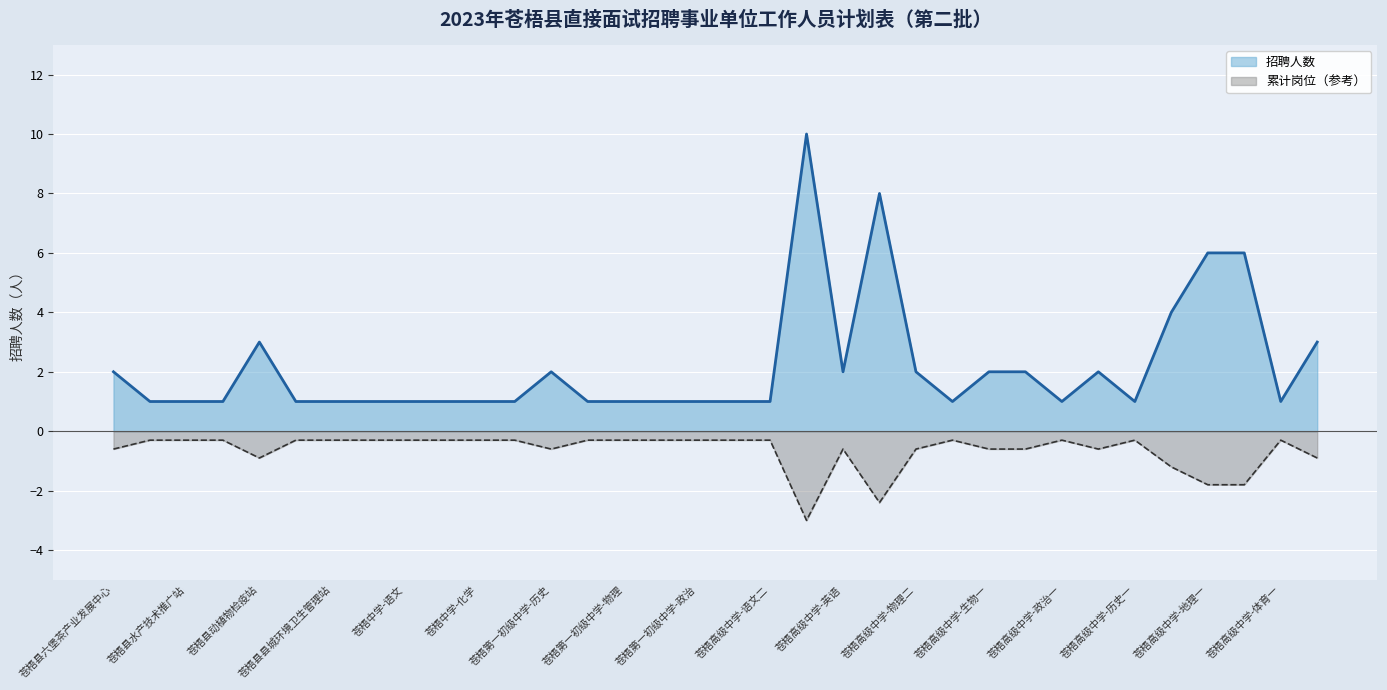

How many lines are shown in the chart?

2